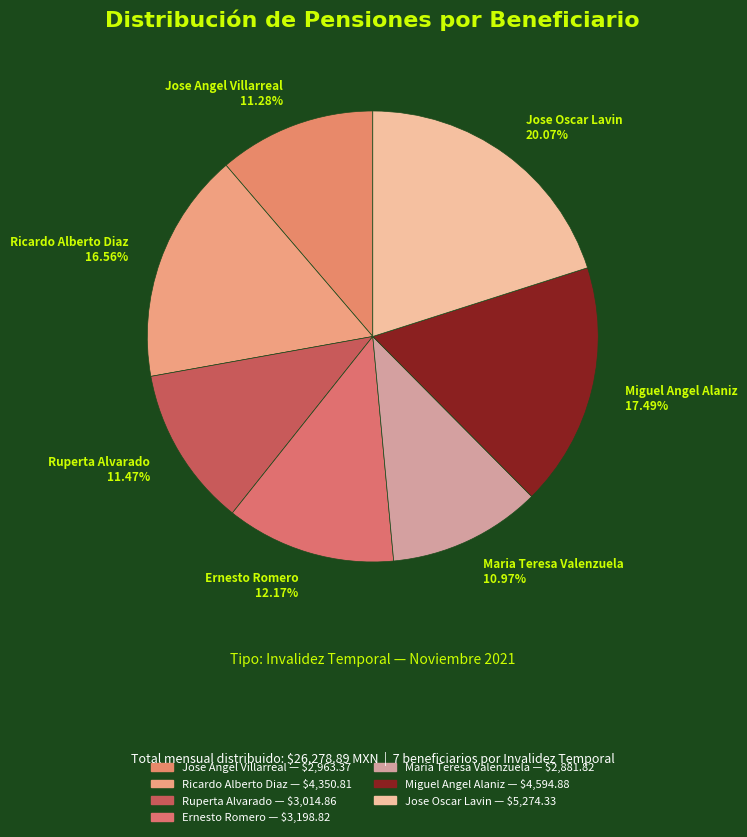

To the nearest percent, what is the difference between the Miguel Angel Alaniz and Maria Teresa Valenzuela slice percentages?

7%